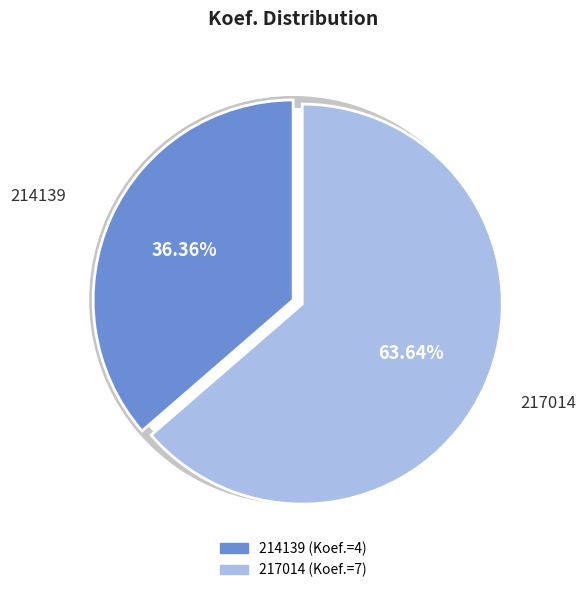

Approximately how many times larger is the value at 214139 compared to 217014?

0.6